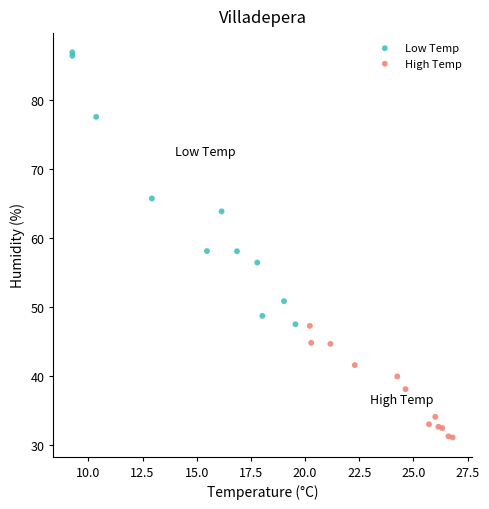

Which series has the widest spread of Y values?

Low Temp